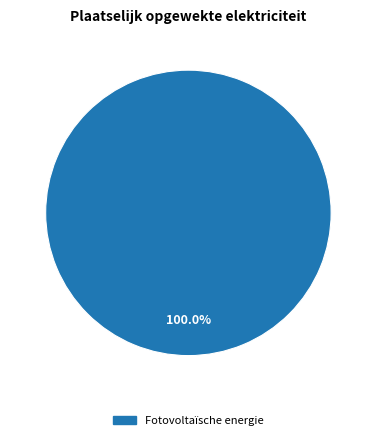

Rank the categories by value from highest to lowest.

Fotovoltaïsche energie